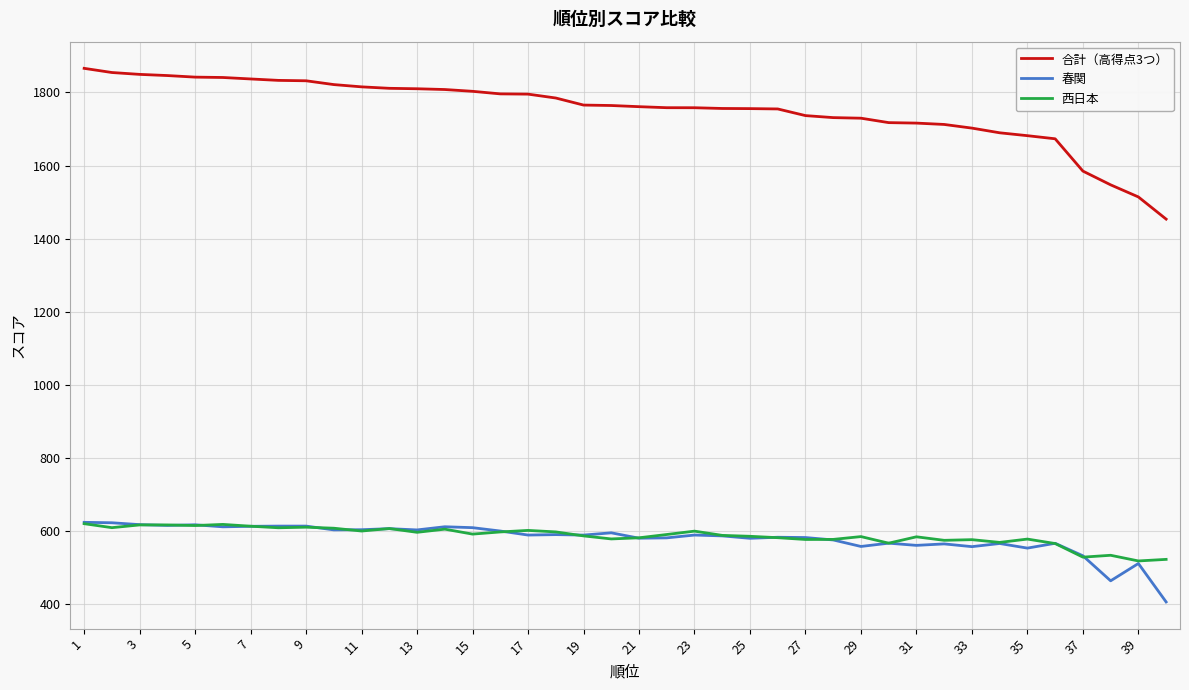

What is the minimum value shown in the chart?

406.9